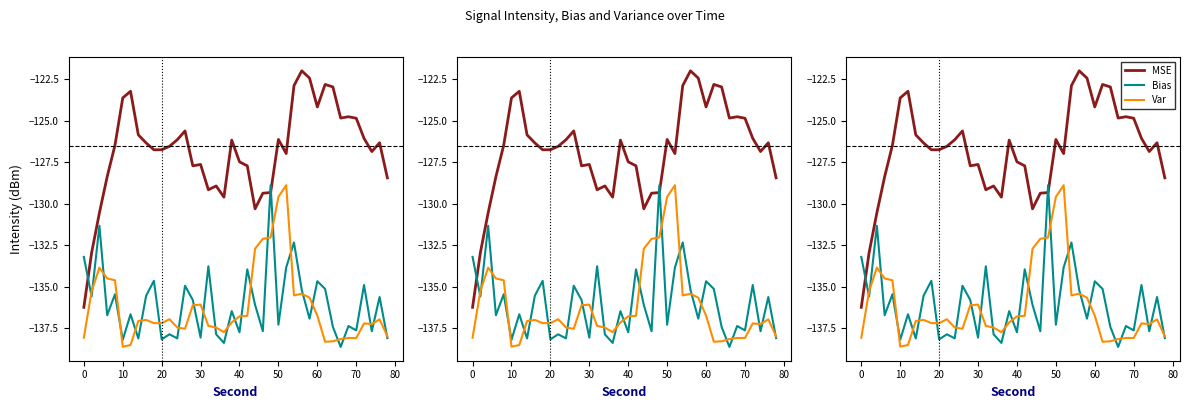

Between 10 and 70, which series saw the biggest shift?

Bias